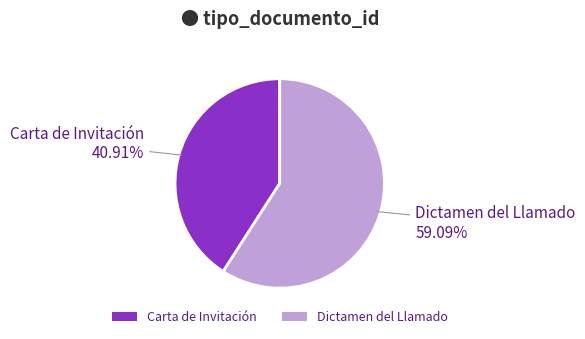

Does Dictamen del Llamado represent more than half of the total?

Yes